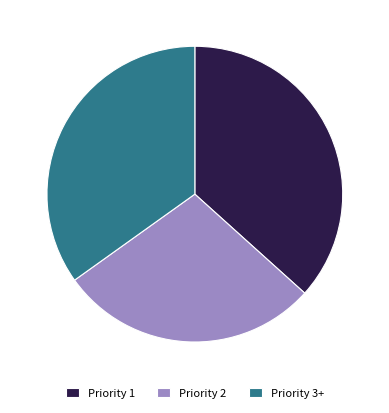

Rank the categories by value from lowest to highest.

Priority 2, Priority 3+, Priority 1